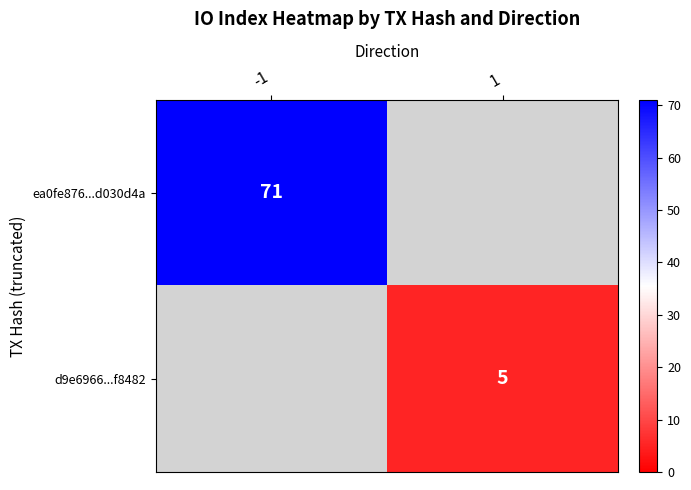

Between 1 and -1, which is larger?

-1